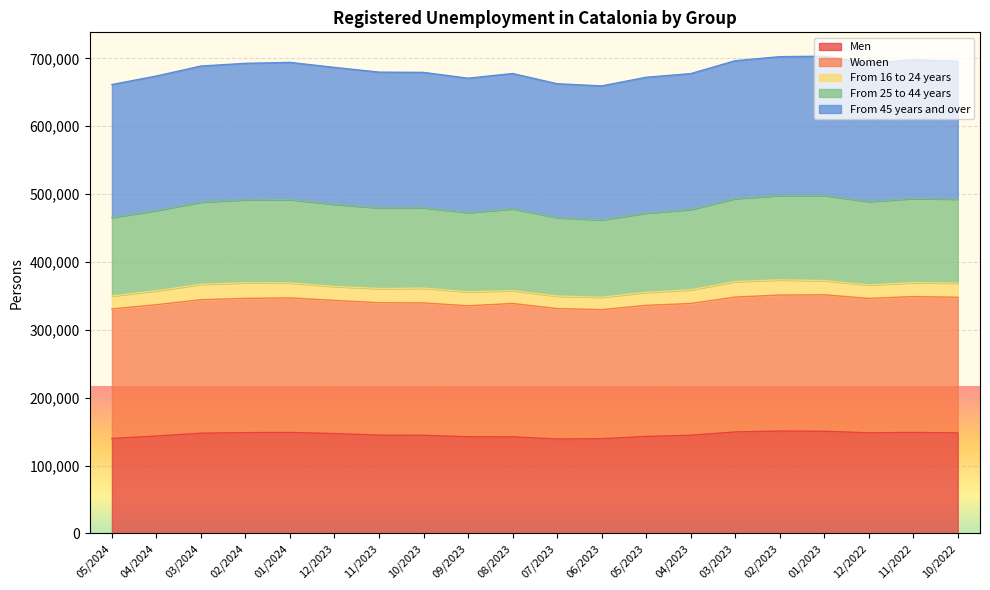

What are all the series names shown in the legend?

Men, Women, From 16 to 24 years, From 25 to 44 years, From 45 years and over